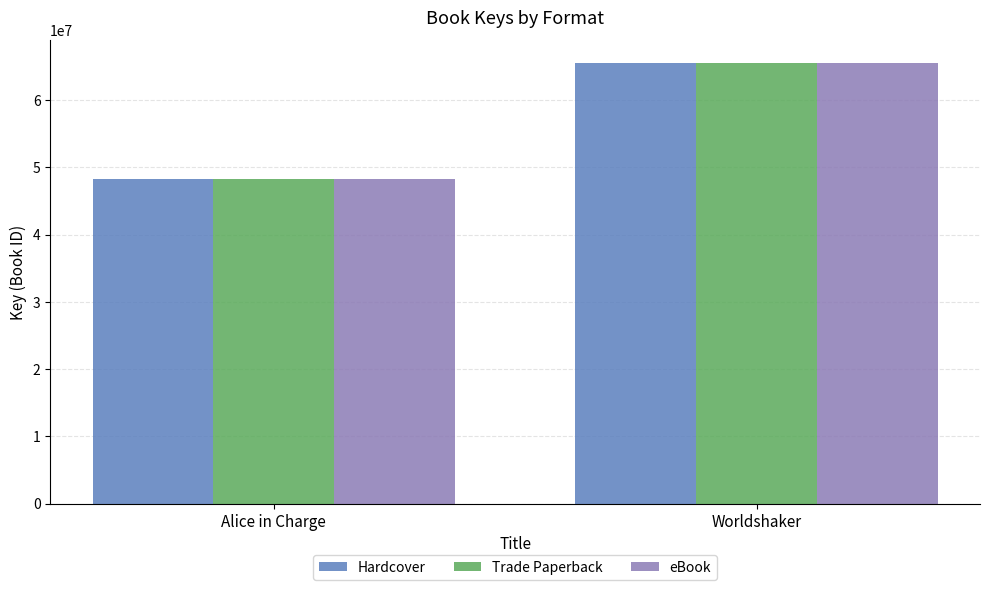

What is the total value across all series at Alice in Charge?

144654072